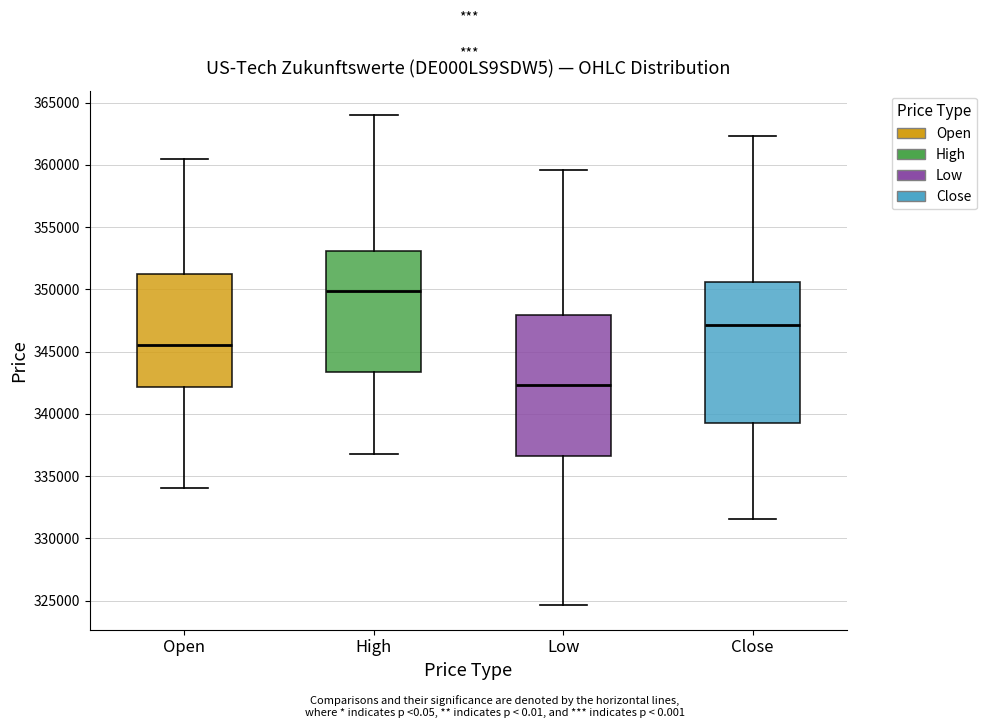

Reading left to right, read every box against the y-axis: the position of its median line, the range the box covers, and the ends of its whiskers. The values are not printed on the chart, so give them approximately, as read against the axis.

Open: median 345500, box 342000 to 351500, whiskers 334000 to 360500
High: median 350000, box 343500 to 353000, whiskers 337000 to 364000
Low: median 342500, box 336500 to 348000, whiskers 324500 to 359500
Close: median 347000, box 339000 to 350500, whiskers 331500 to 362500